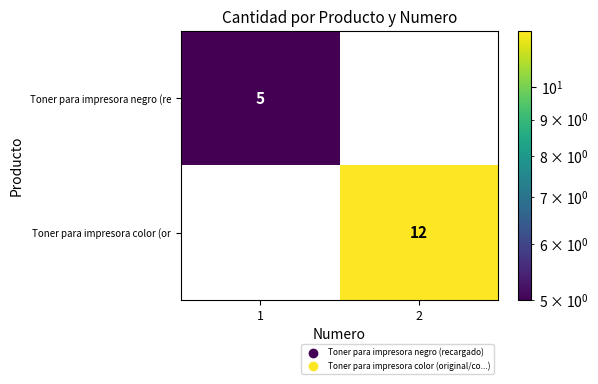

Is it true that Toner para impresora color (or equals 12 at 2?

True